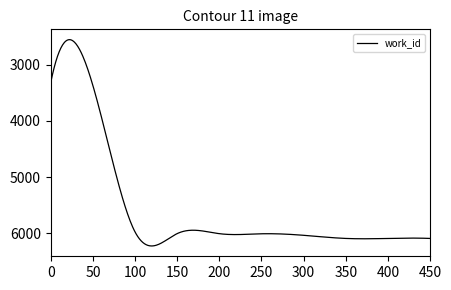

What is the difference between the maximum and minimum values?

3675.5